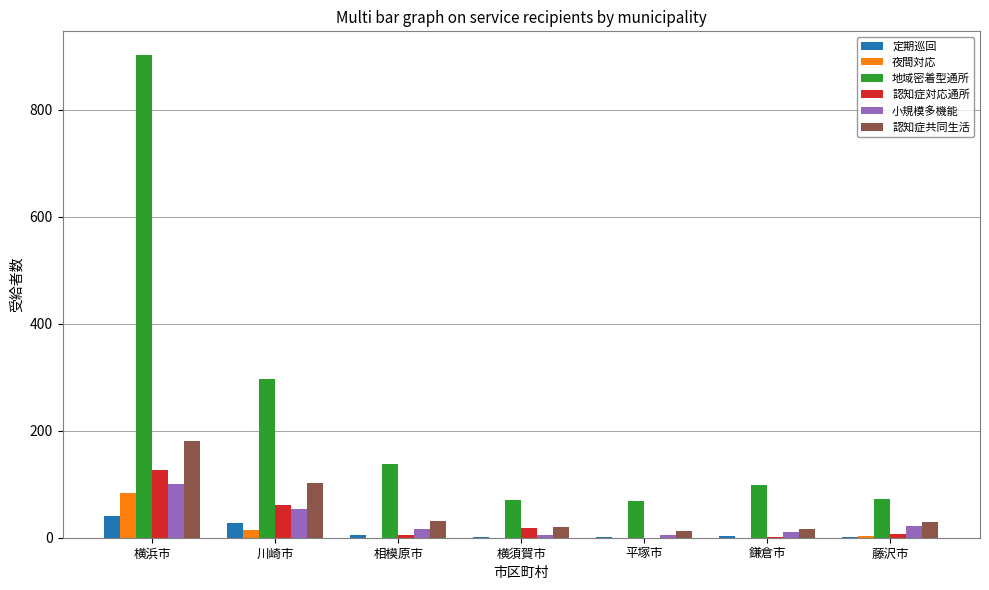

What is the maximum value for 定期巡回?

41